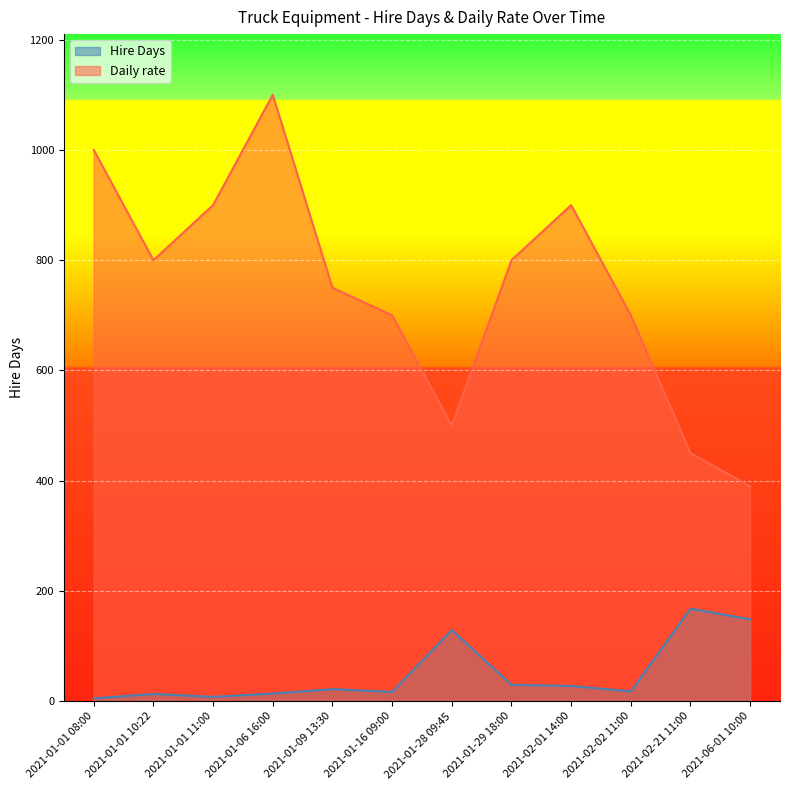

What is the maximum value shown in the chart?

1100.0